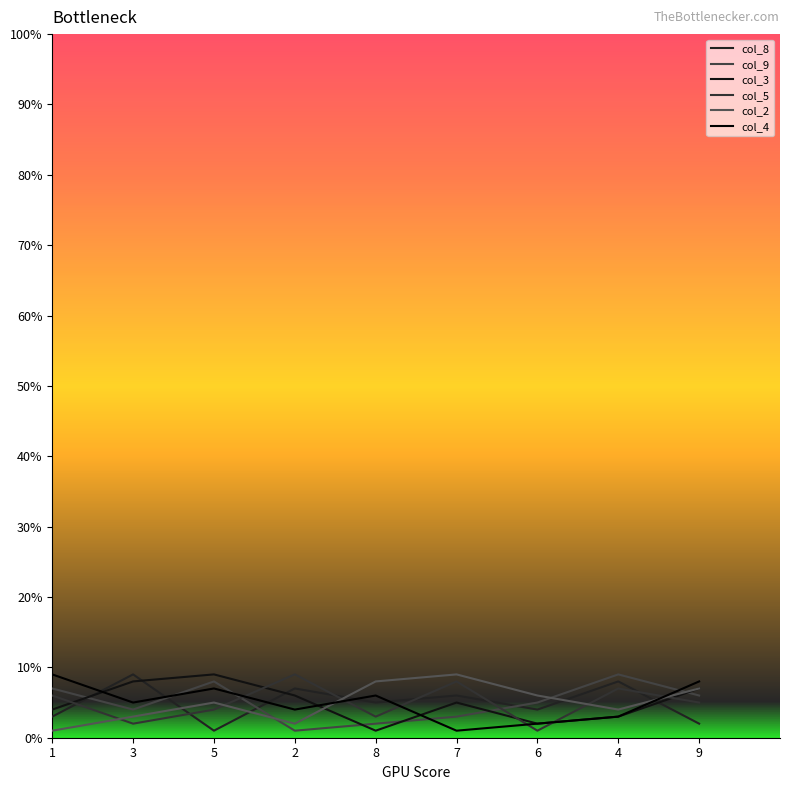

List the series in order of their peak value, lowest first.

col_8, col_9, col_3, col_5, col_2, col_4